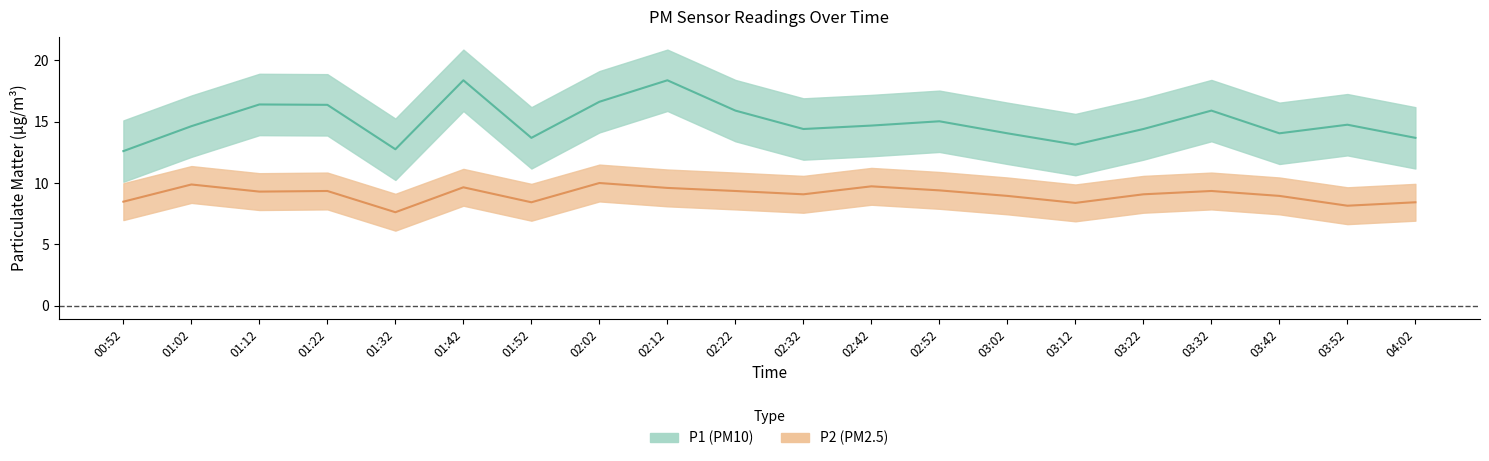

Rank the categories by P1 value from highest to lowest.

01:42, 02:12, 02:02, 01:12, 01:22, 02:22, 03:32, 02:52, 03:52, 02:42, 01:02, 02:32, 03:22, 03:02, 03:42, 01:52, 04:02, 03:12, 01:32, 00:52